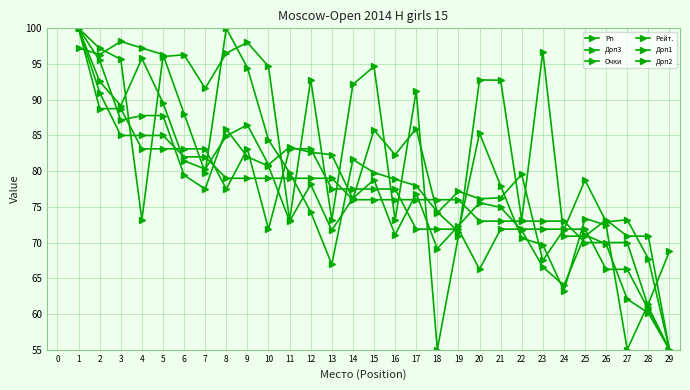

At which category does Рейт. reach its first local peak?

6